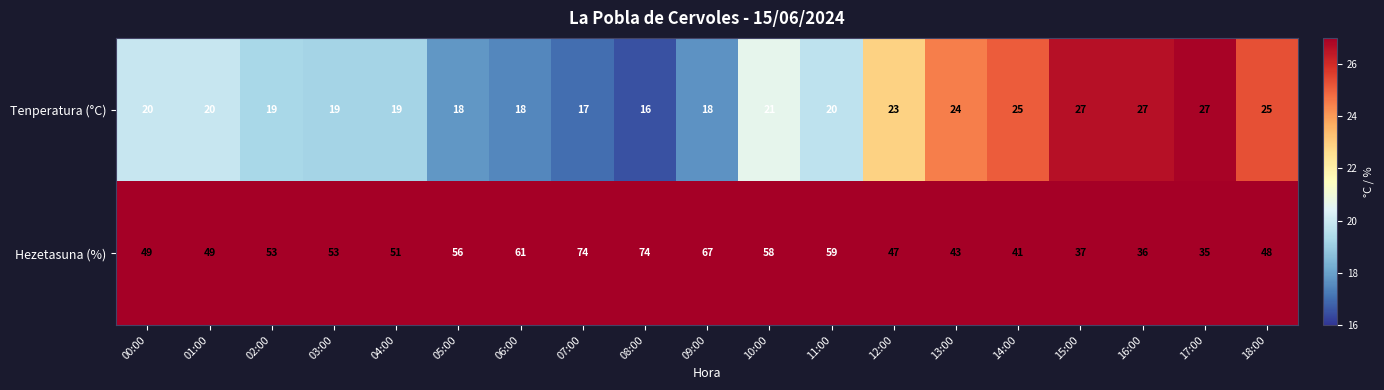

At how many categories does at least one series exceed 21?

19